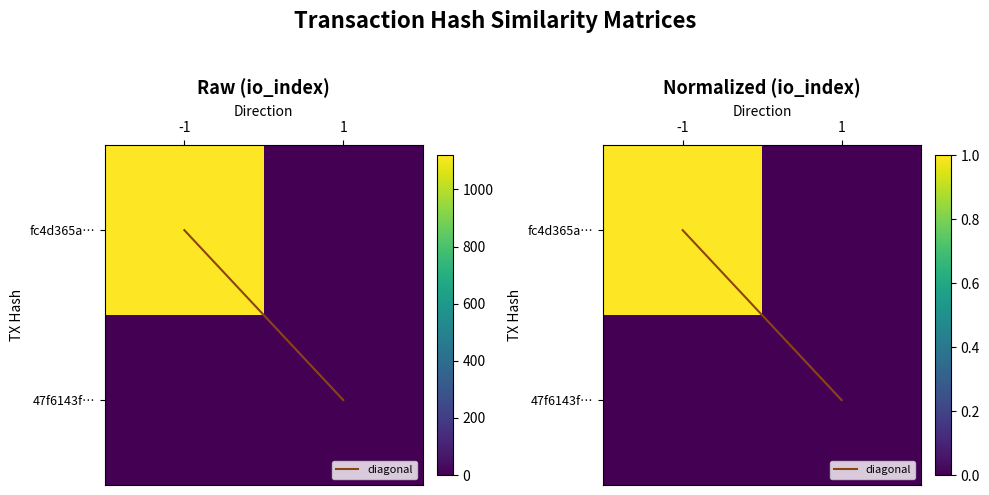

List the series in order of their peak value, highest first.

diagonal, fc4d365a…, 47f6143f…